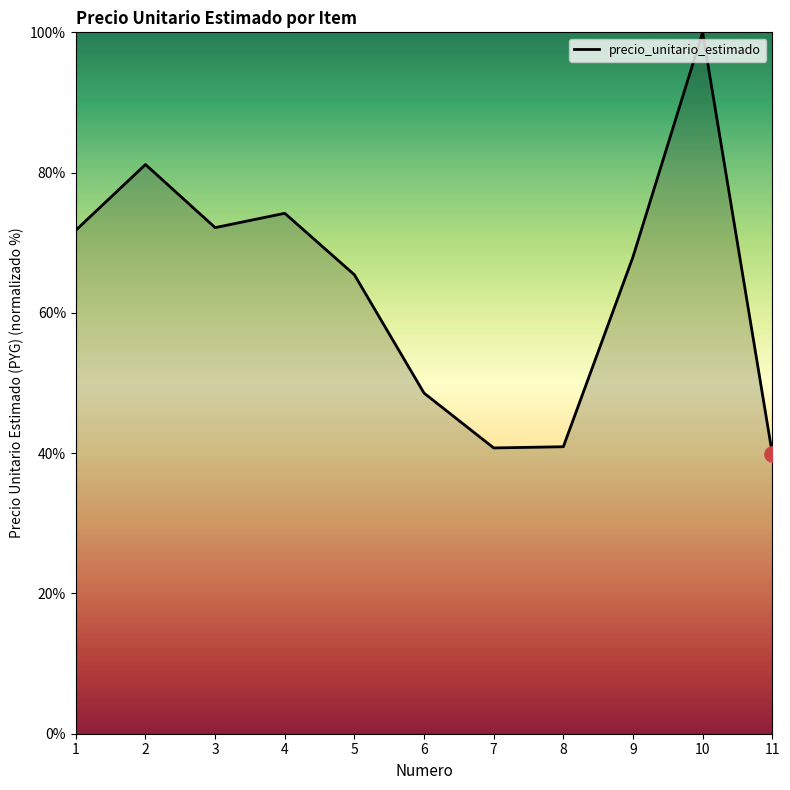

Which has a higher value, 3 or 10?

10